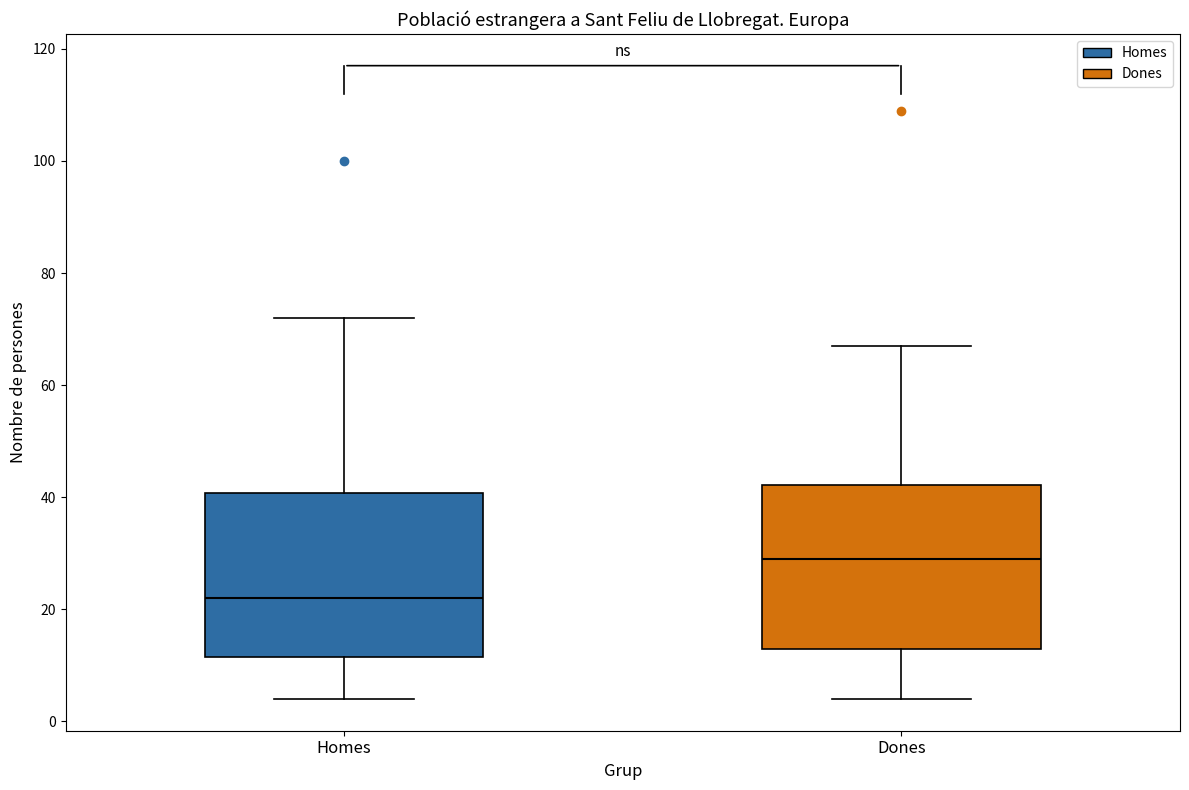

Which box's median line is the highest?

Dones